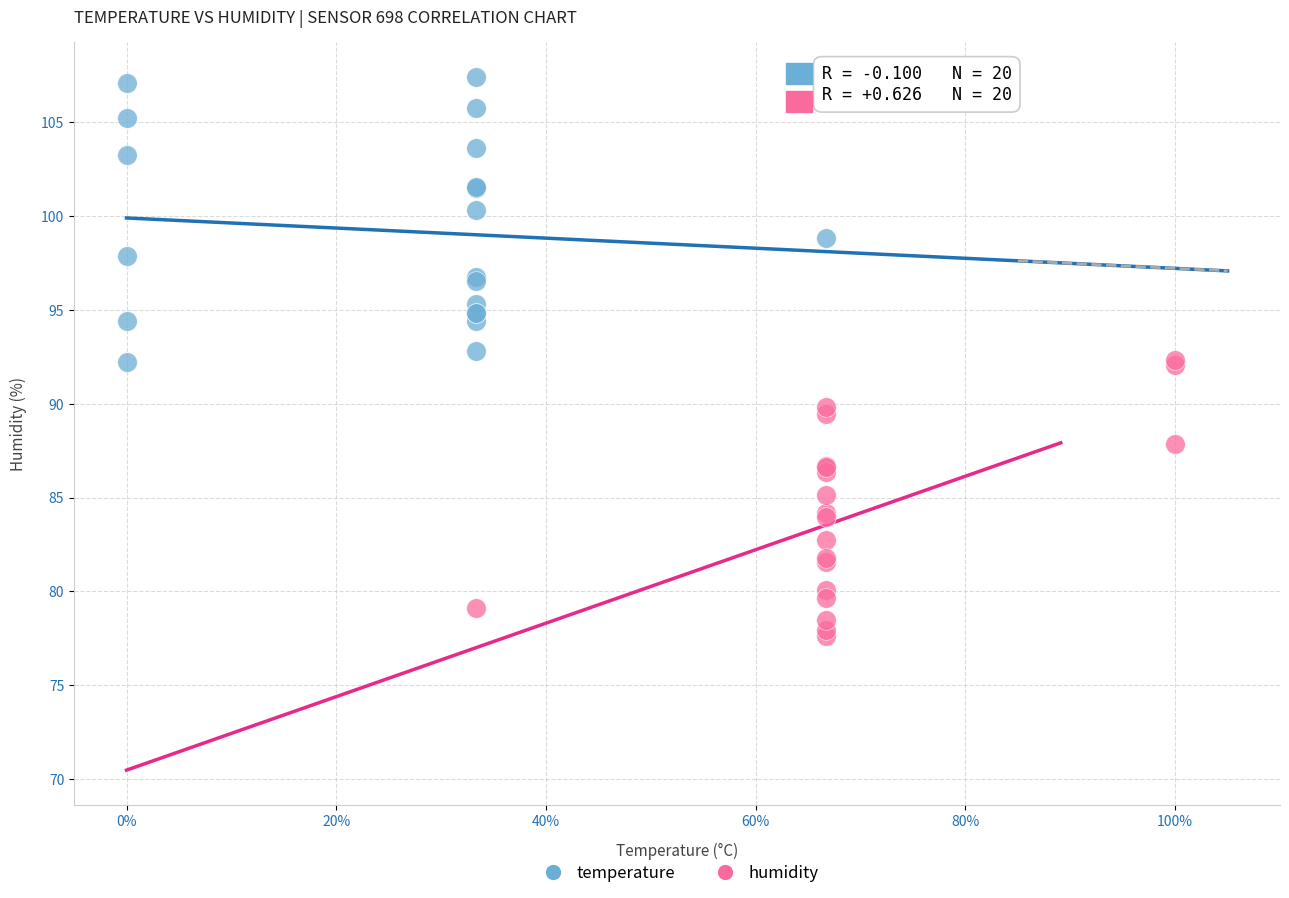

Which series reaches the maximum Y coordinate?

temperature